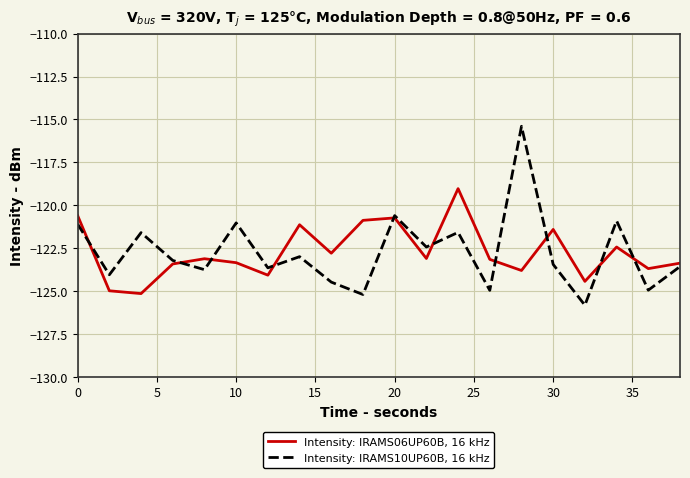

Which series has the widest spread of values?

Intensity: IRAMS10UP60B, 16 kHz